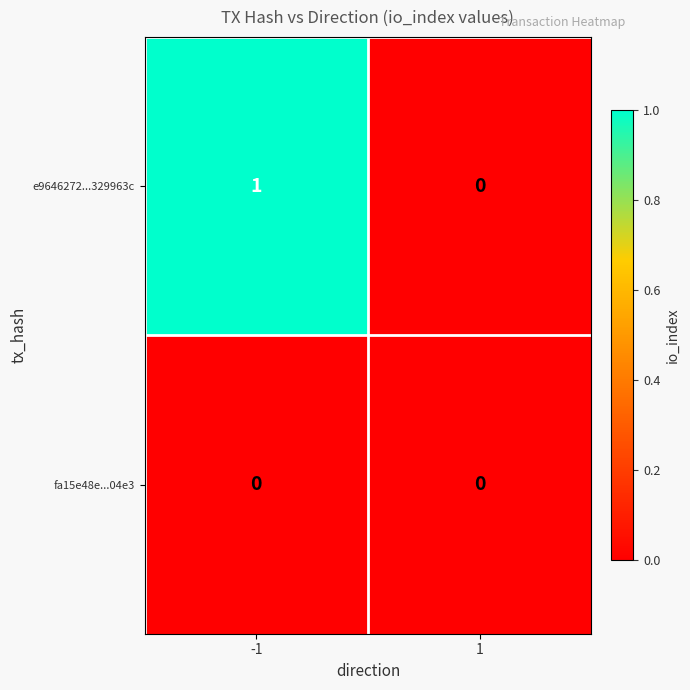

Between -1 and 1, which series saw the biggest shift?

e9646272...329963c